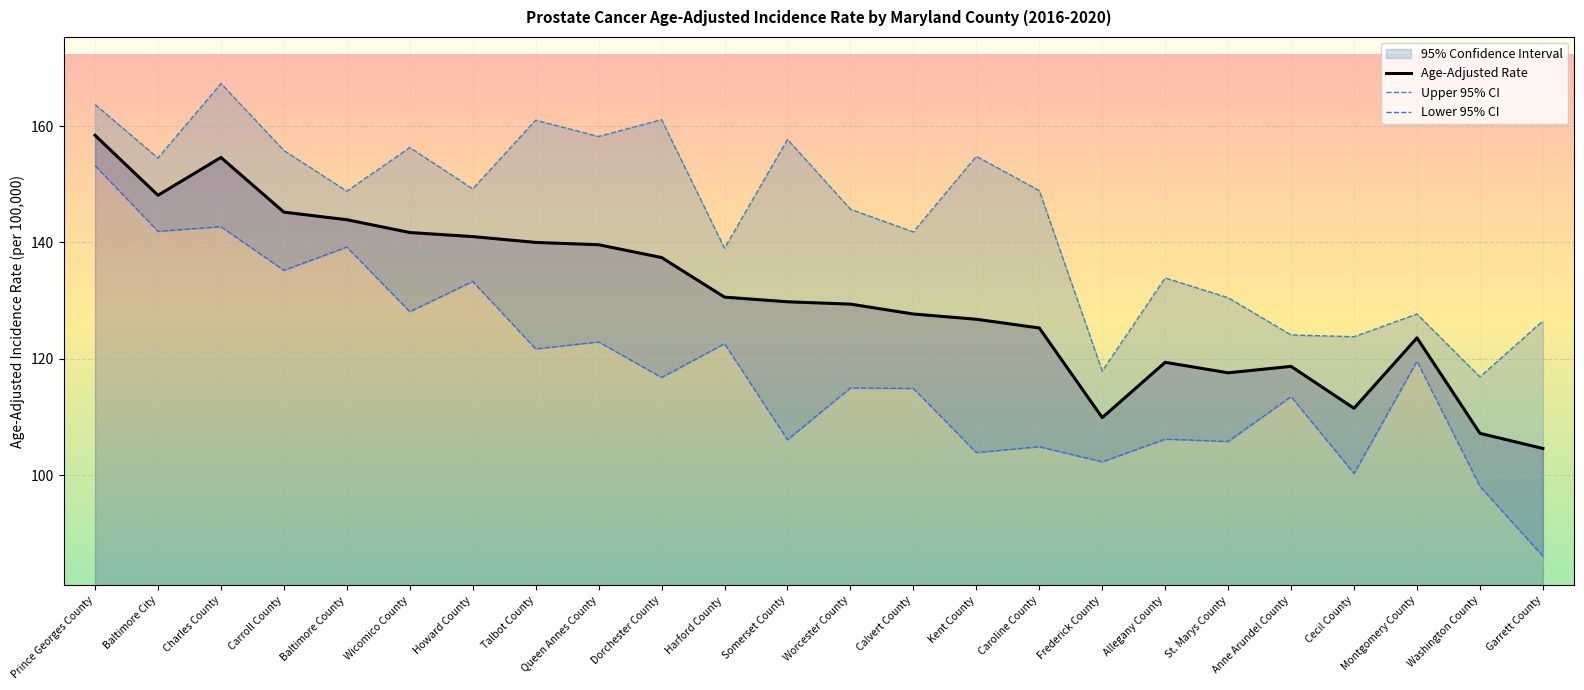

Is this an area chart (filled region under the line)?

No